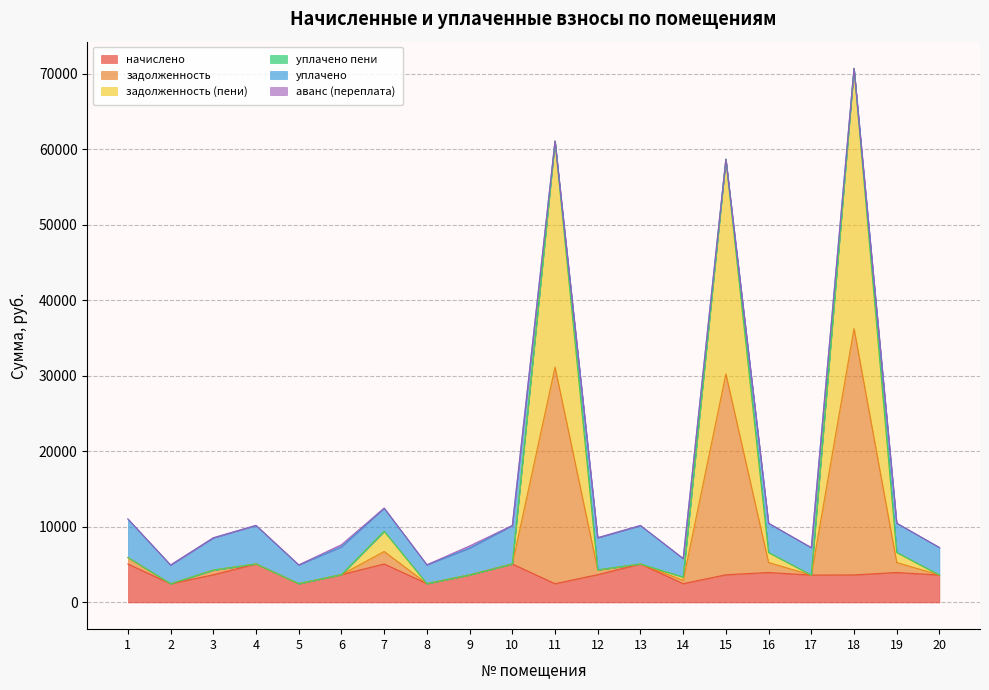

At which category is the sum across all series the highest?

18